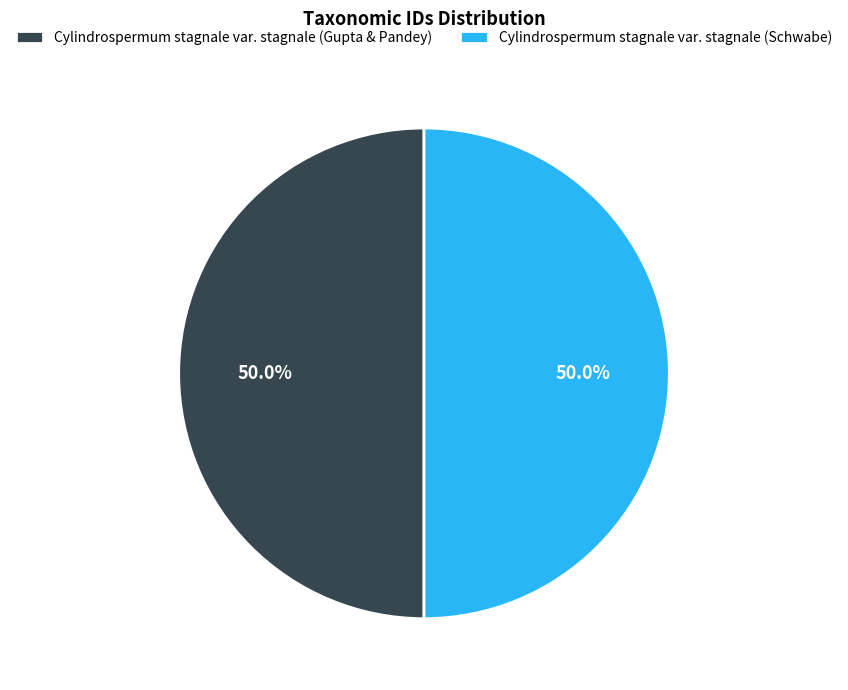

How many slices are in this pie chart?

2